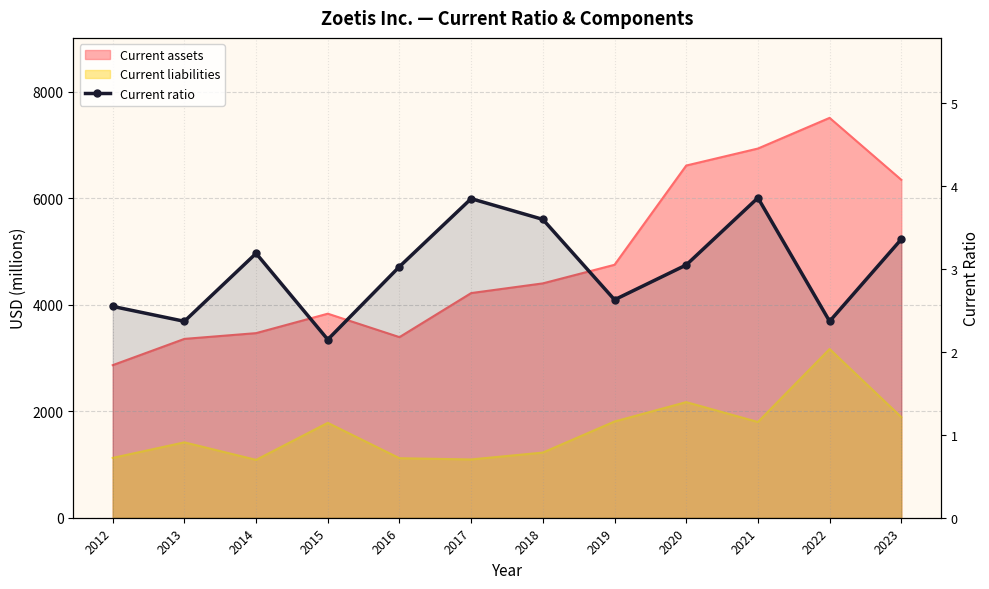

Where does the data first go above 3?

2014